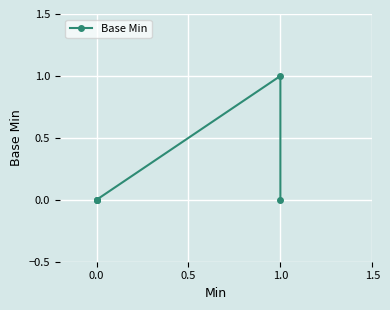

What is the sum of all values?

1